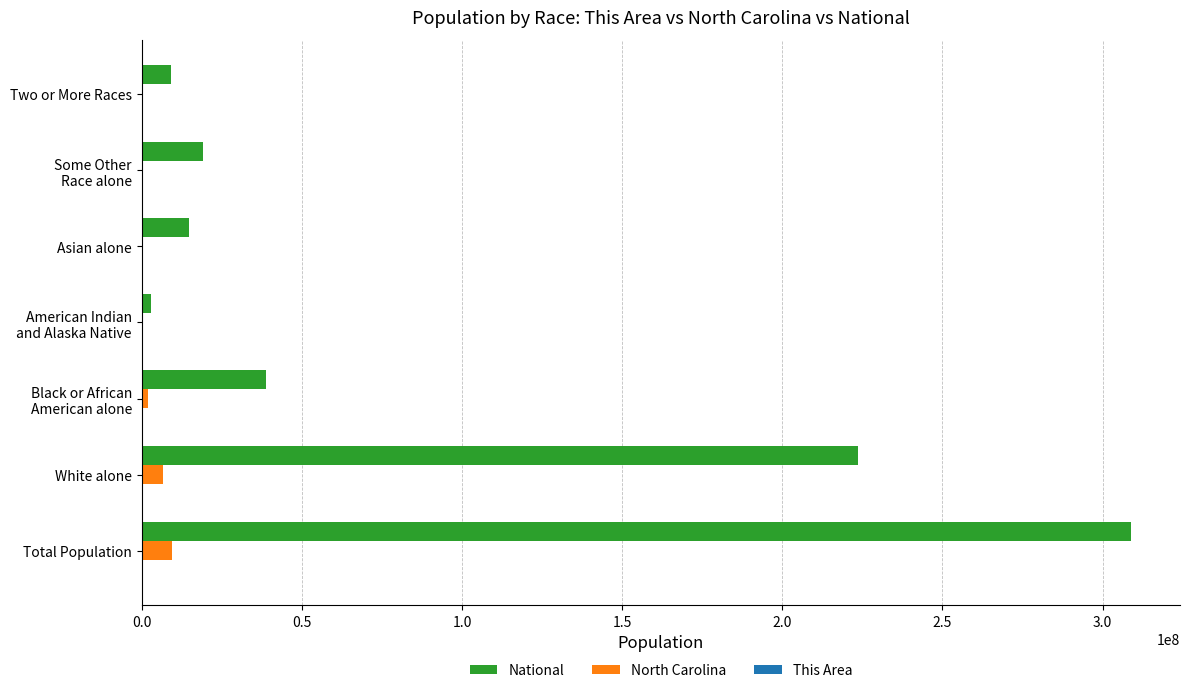

What is the maximum value for North Carolina?

9535483